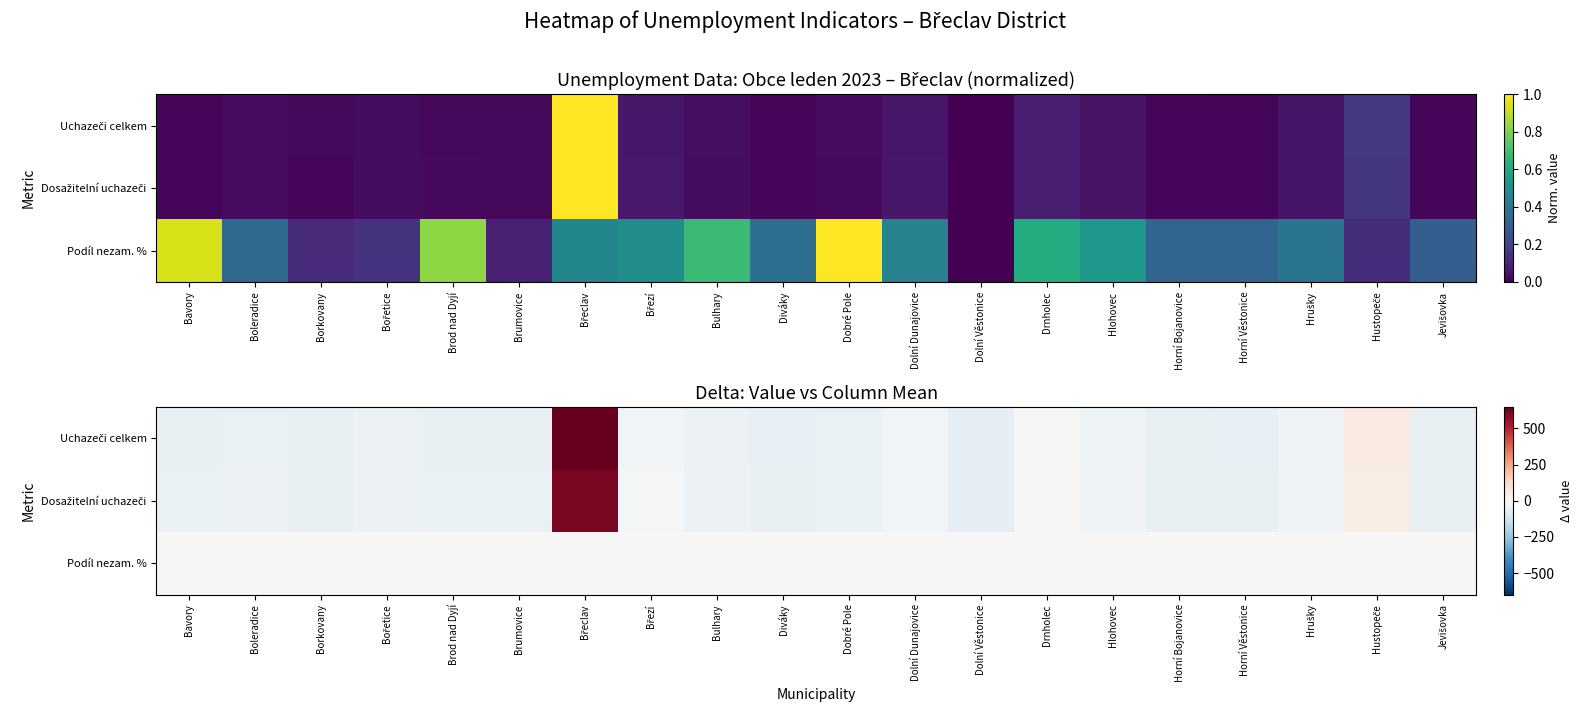

What is the sum of the Dosažitelní uchazeči values at Drnholec and Horní Věstonice?

-52.1